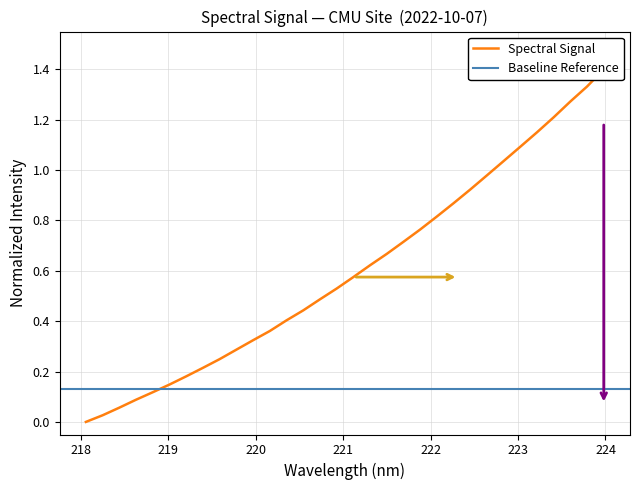

Rank the categories by value from lowest to highest.

218.0596, 218.2508, 218.442, 218.6332, 218.8244, 219.0156, 219.2067, 219.3979, 219.589, 219.7801, 219.9712, 220.1623, 220.3533, 220.5444, 220.7354, 220.9264, 221.1174, 221.3083, 221.4993, 221.6902, 221.8812, 222.0721, 222.263, 222.4538, 222.6447, 222.8355, 223.0264, 223.2172, 223.408, 223.5987, 223.7895, 223.9802